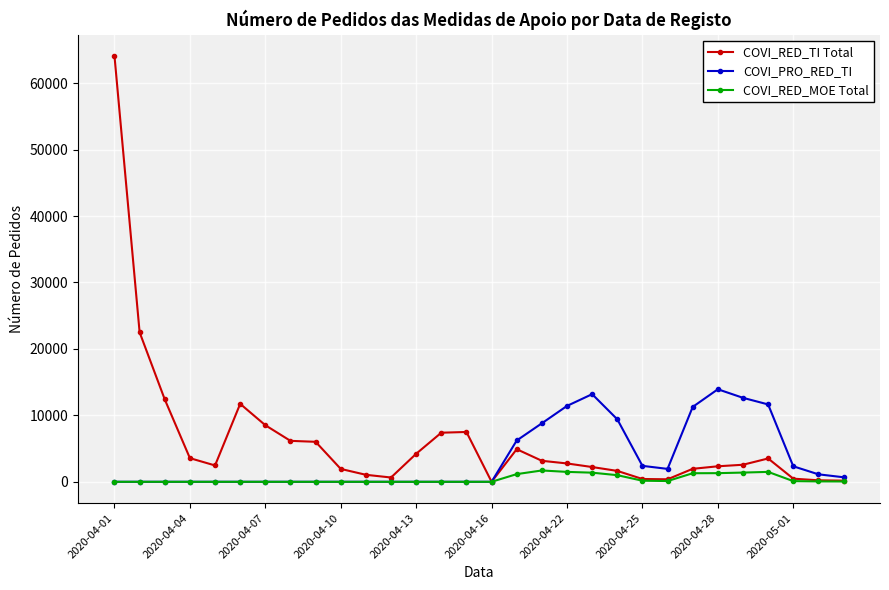

Does the chart have visible grid lines?

Yes